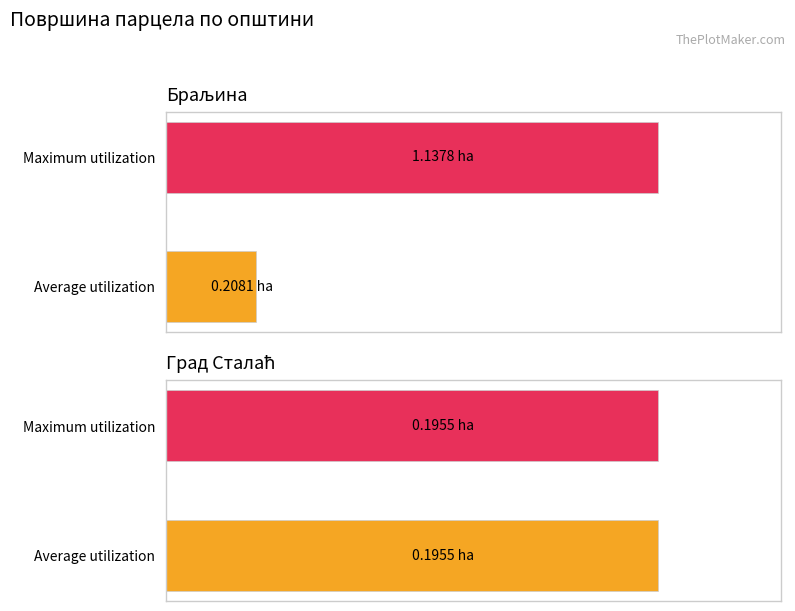

What is the value of the Average utilization bar at the 4th from the left?

0.2